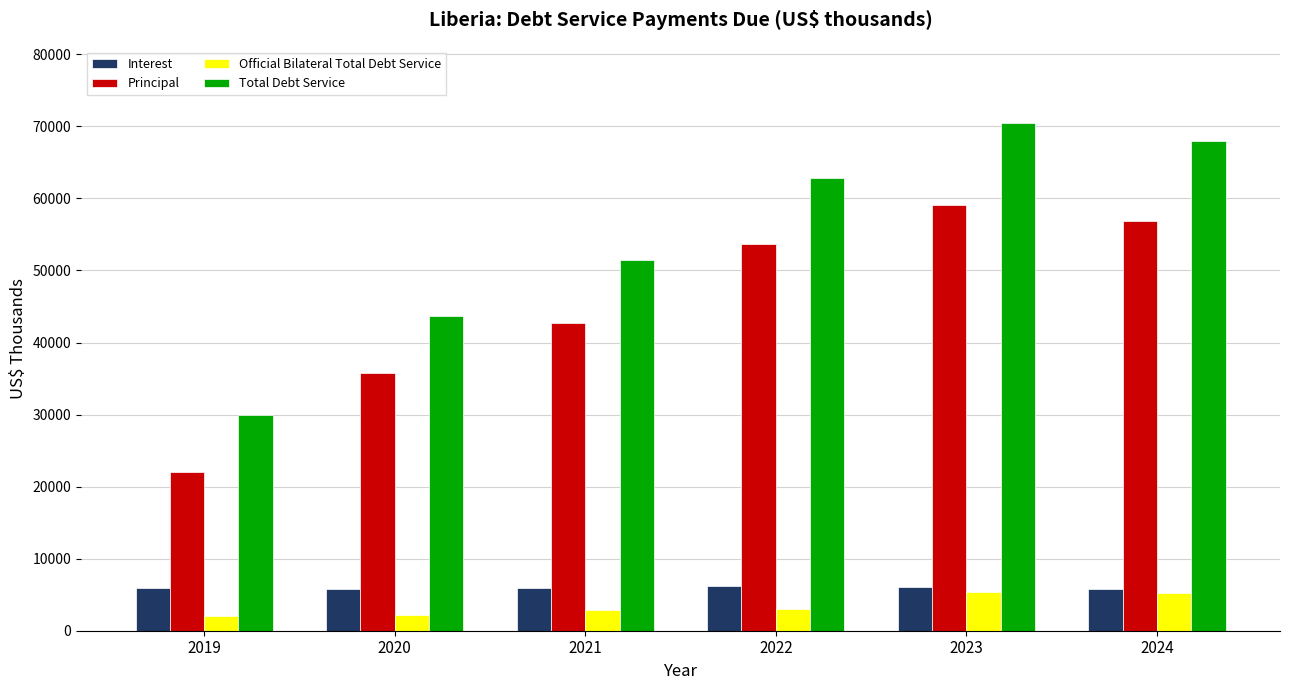

What is the difference between the maximum and second lowest values in the Principal series?

23358